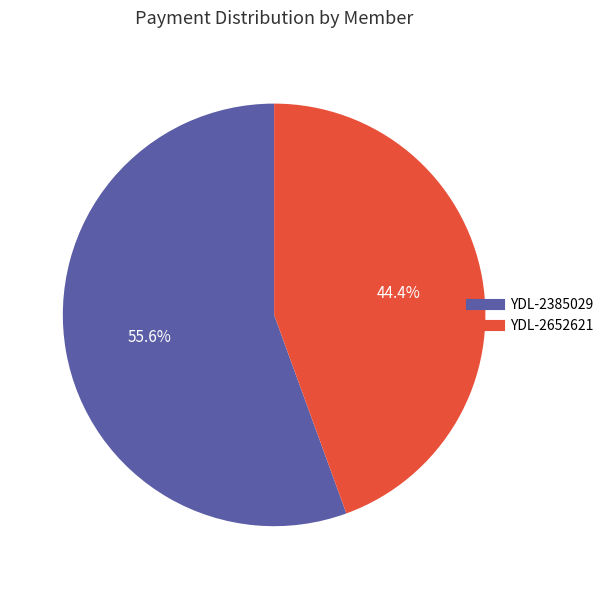

What is the ratio of the value at YDL-2652621 to the value at YDL-2385029?

0.8